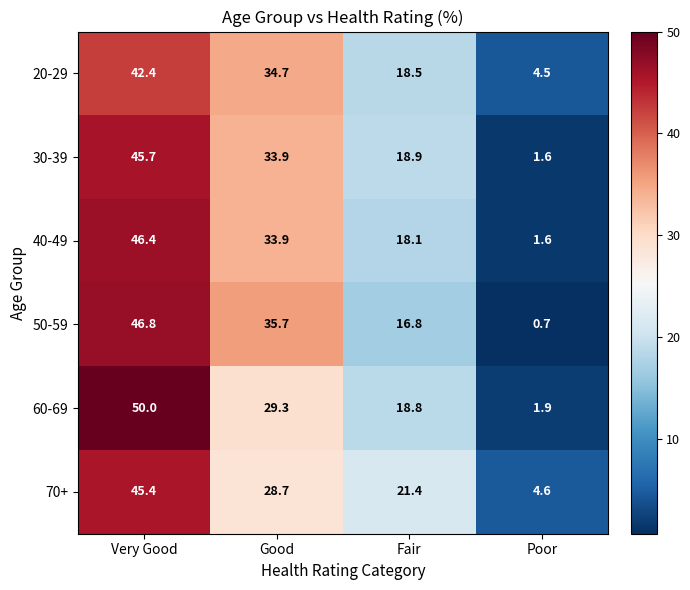

At which category does the chart reach its minimum across all series?

Poor